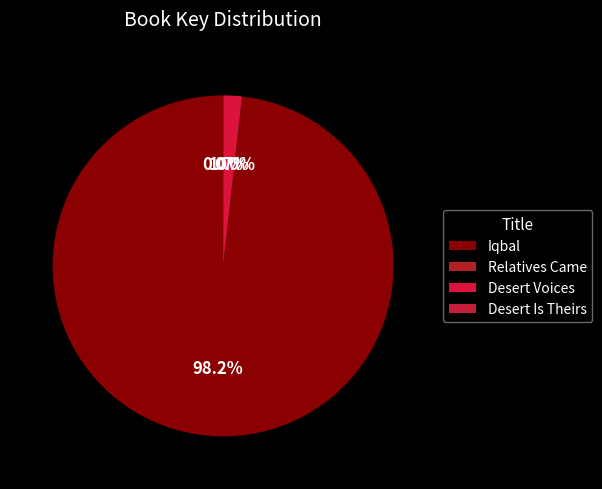

The Relatives Came slice represents 10% of the pie. True or false?

False